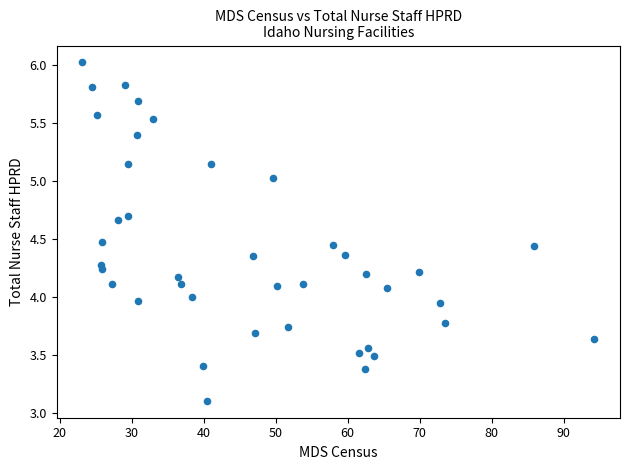

What is the range of X values (max minus min)?

71.1